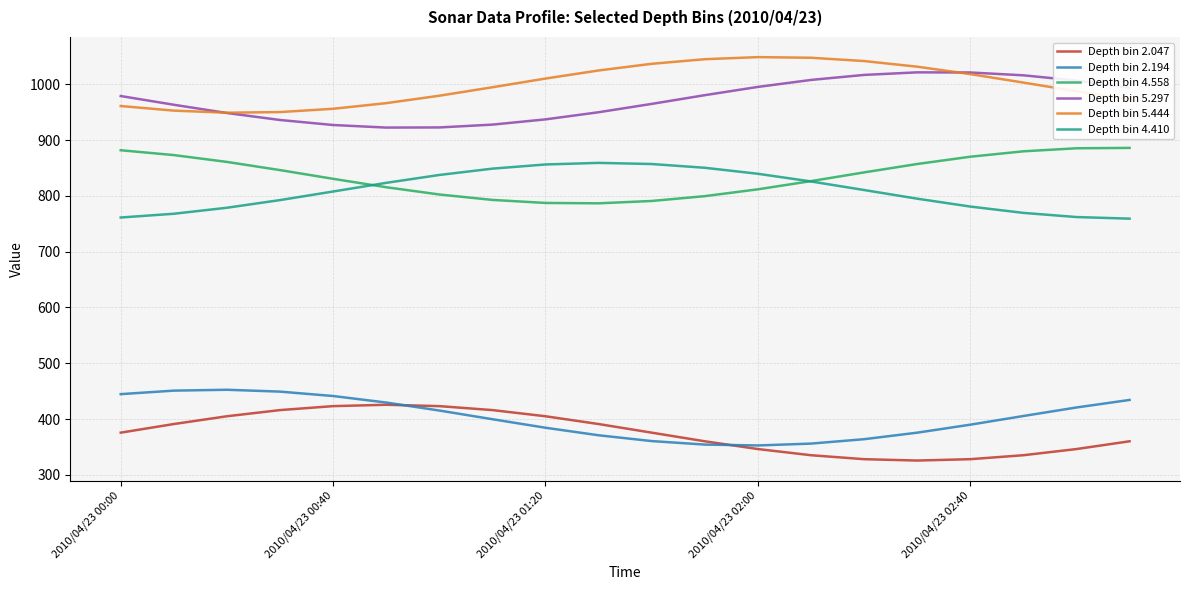

What is the minimum value shown in the chart?

325.6